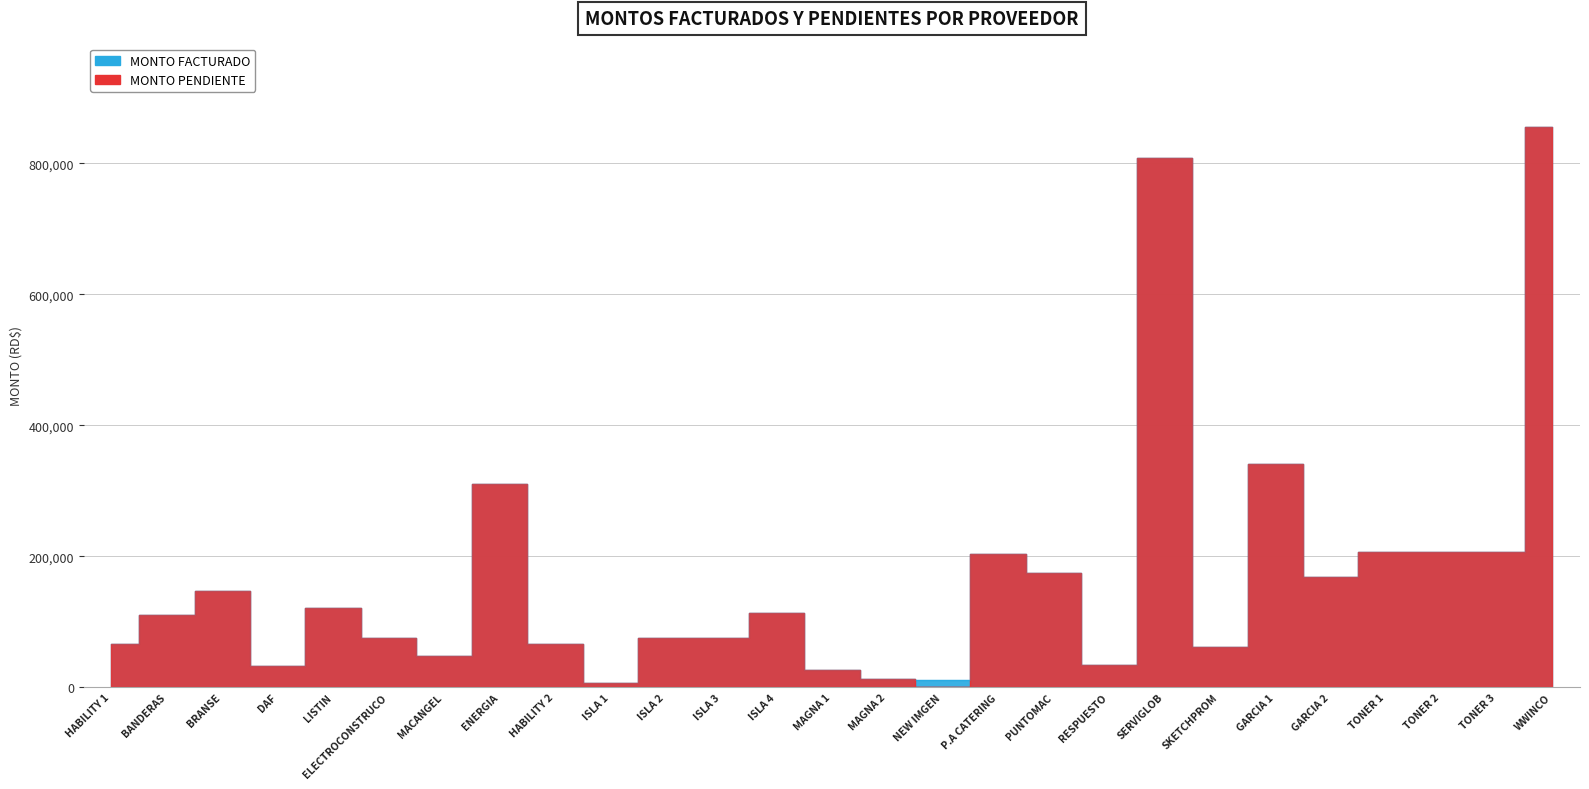

At which category does MONTO FACTURADO reach its first local peak?

BRANSE